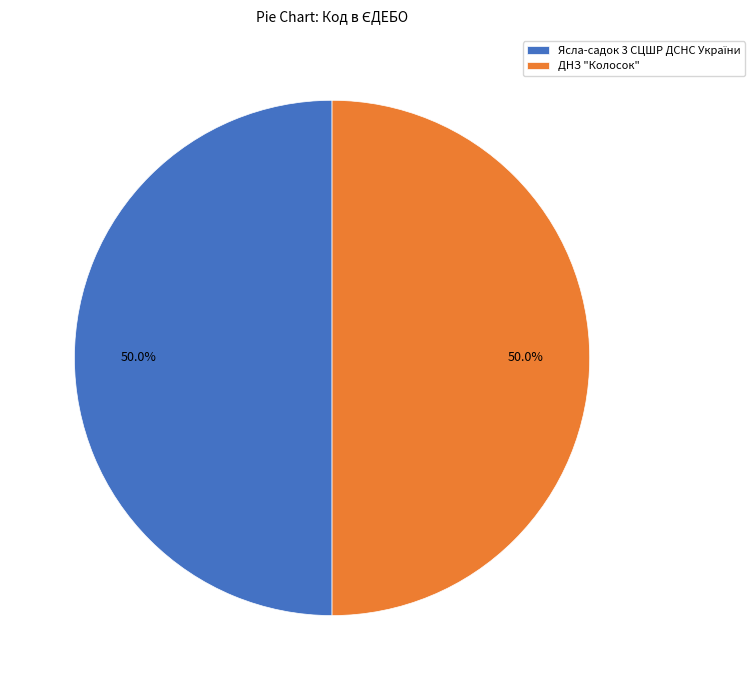

The ДНЗ "Колосок" slice represents 35% of the pie. True or false?

False